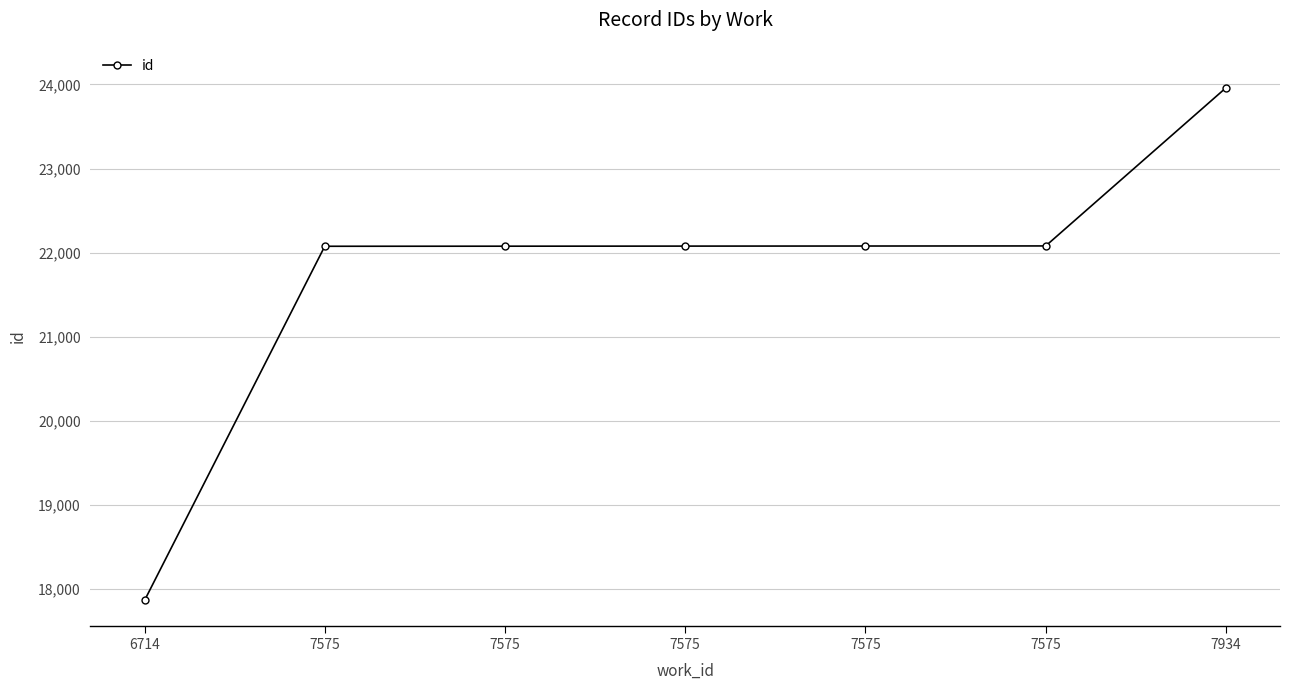

Is this an area chart (filled region under the line)?

No